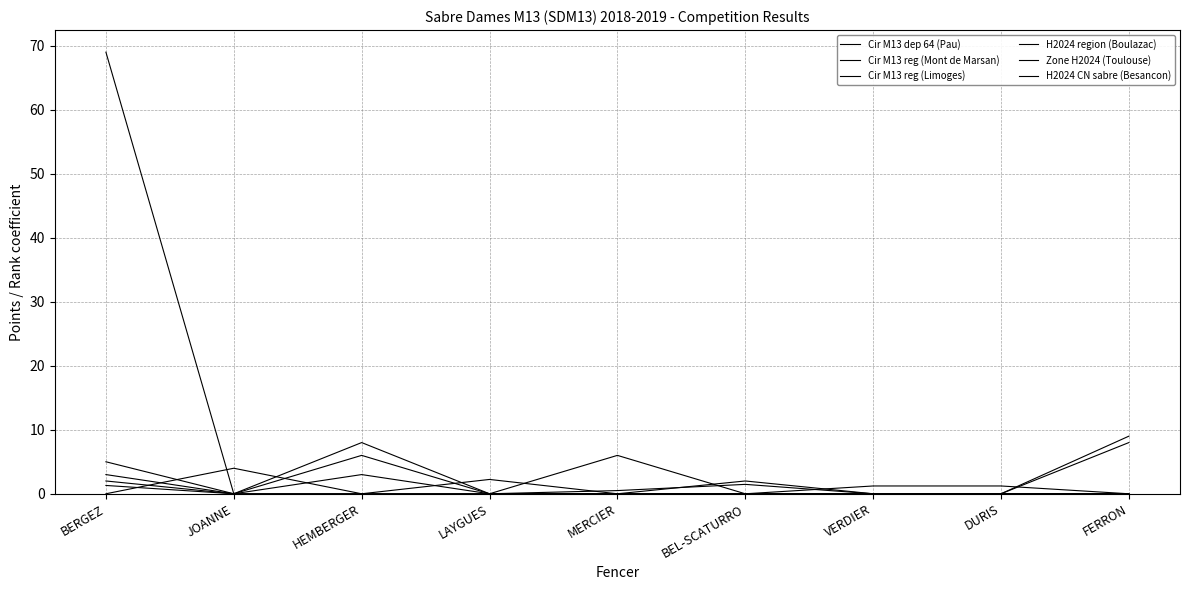

Where is the first local minimum for H2024 region (Boulazac)?

JOANNE